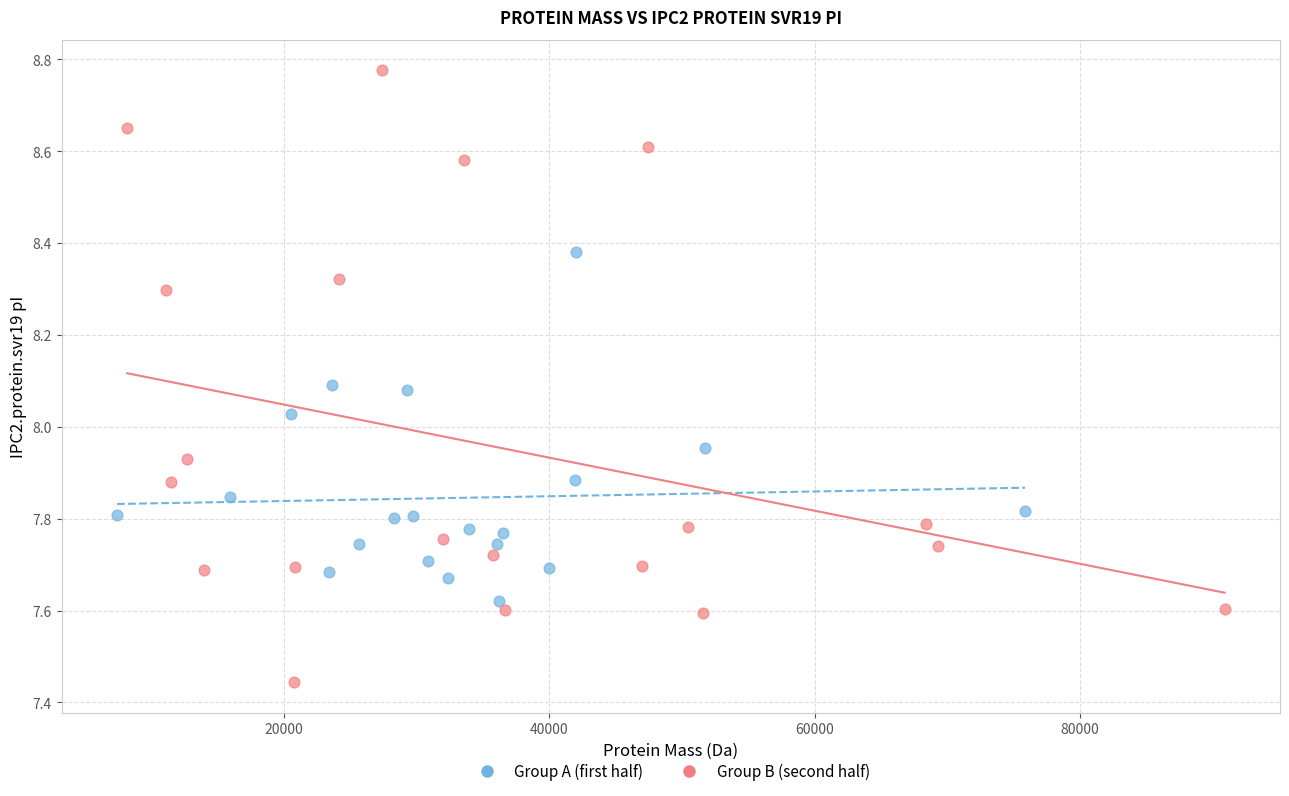

Which series contains the lowest Y value?

Group B (second half)